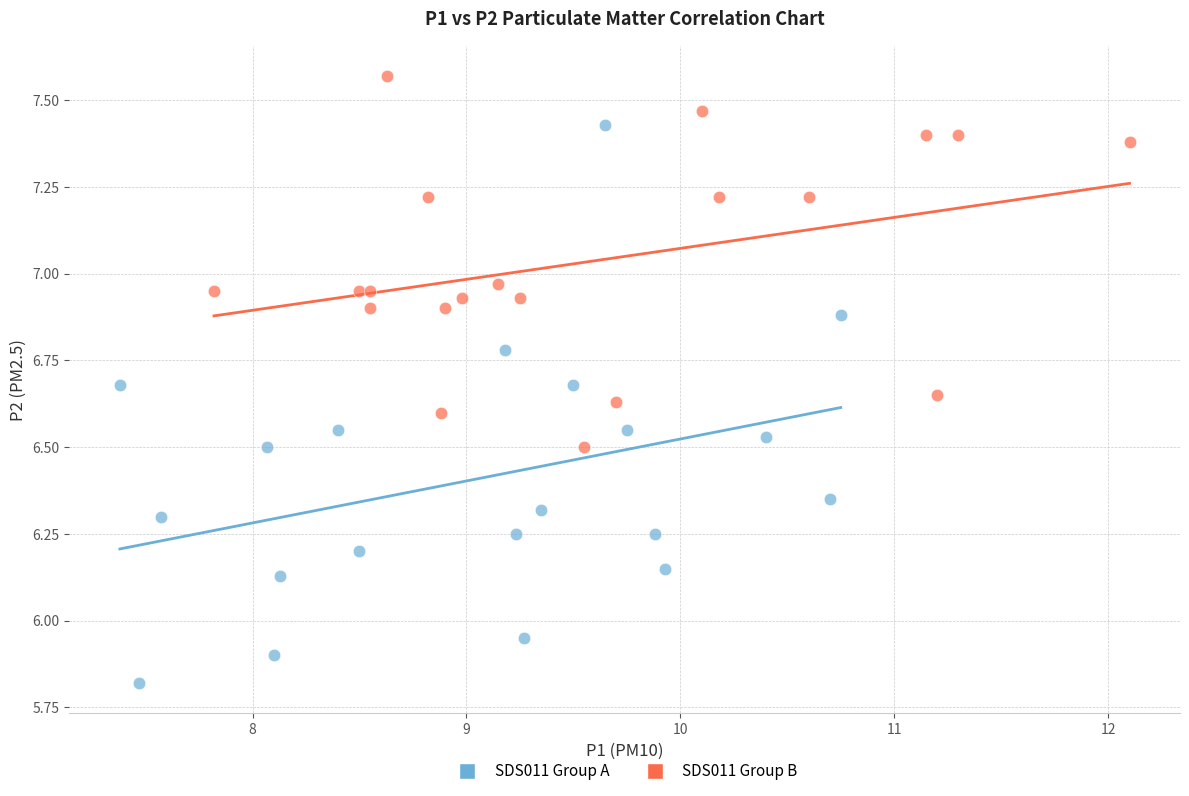

Which series has the widest spread of Y values?

SDS011 Group A